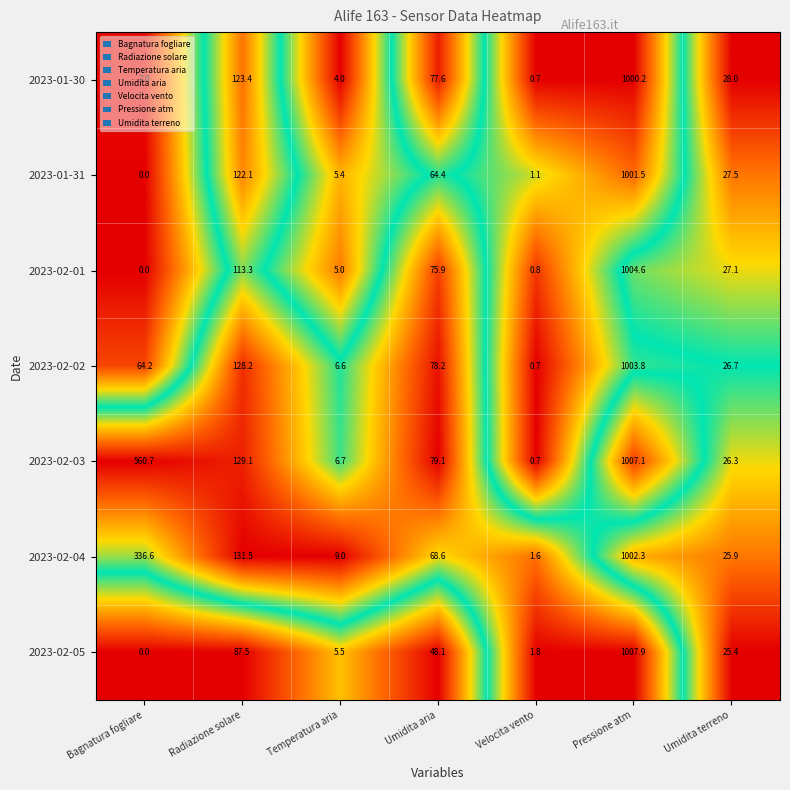

Rank the categories by 2023-02-04 value from lowest to highest.

Velocita vento, Temperatura aria, Umidita terreno, Umidita aria, Radiazione solare, Bagnatura fogliare, Pressione atm